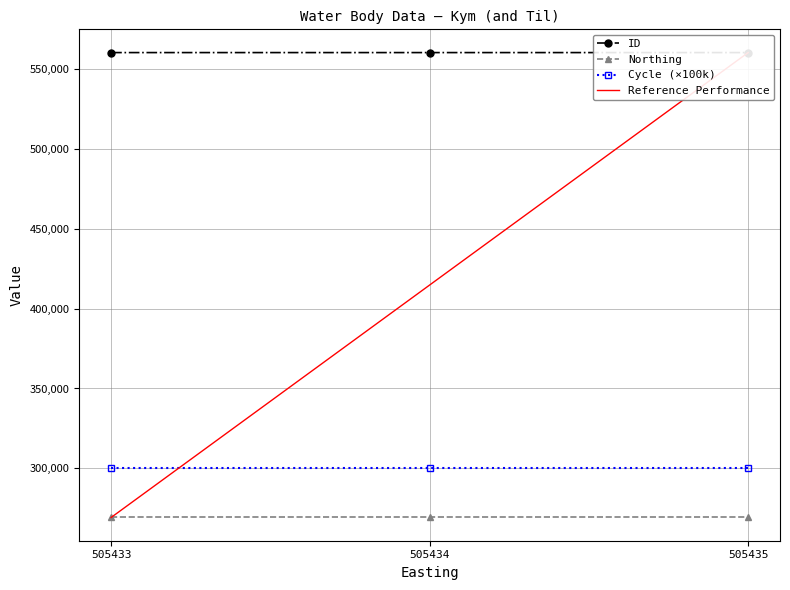

What is the difference between the highest and lowest values at 505433?

291088